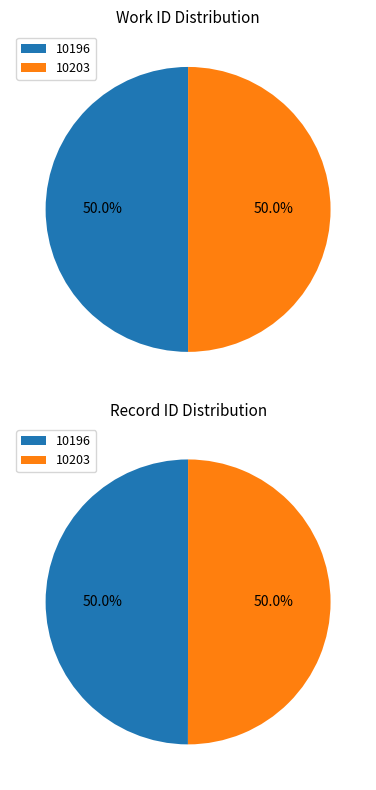

How much of the chart is everything except 1?

50.0%